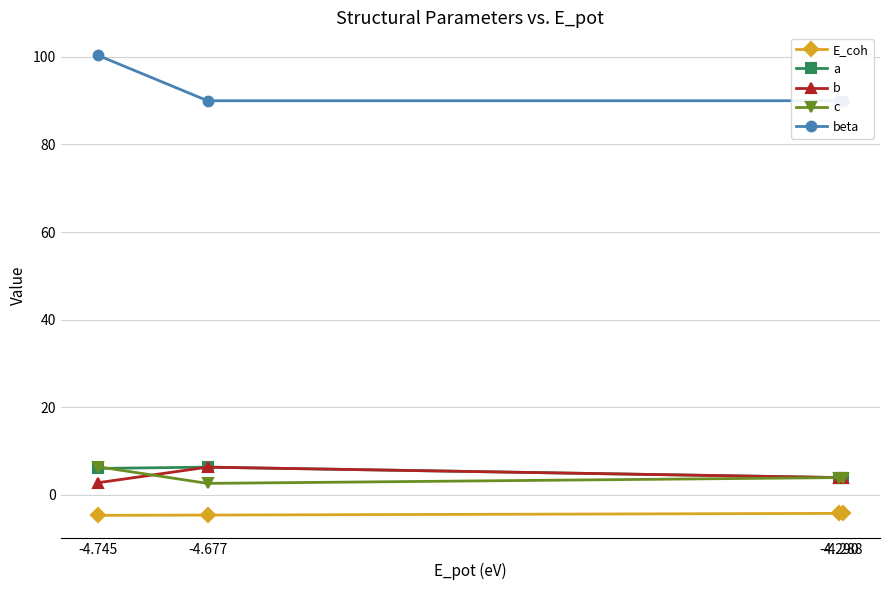

Reading left to right, what are all the values shown in this chart?

E_coh: -4.7	-4.7	-4.3	-4.3
a: 6.0	6.3	3.9	3.9
b: 2.7	6.3	3.9	3.9
c: 6.4	2.6	3.9	3.9
beta: 100.4	90.0	90.0	90.0